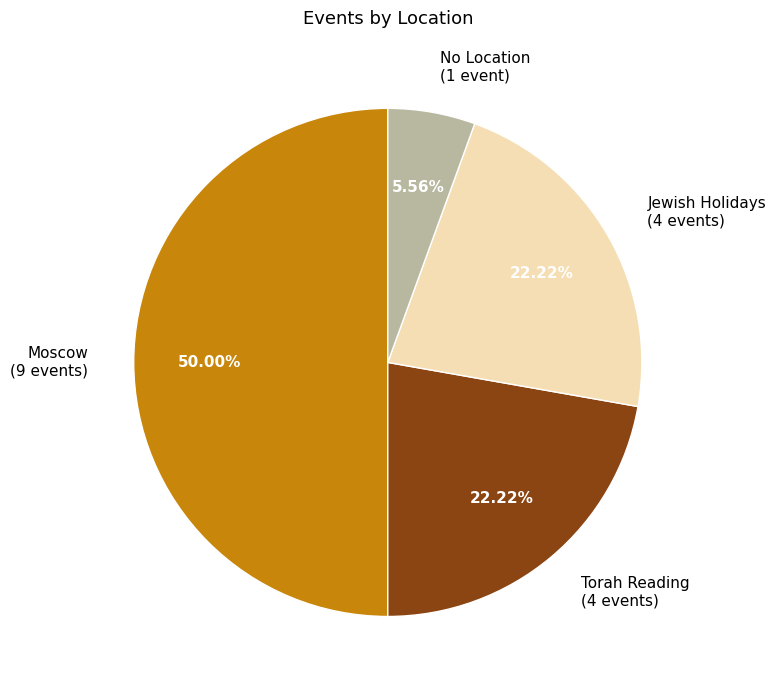

Count the number of slices in the pie.

4